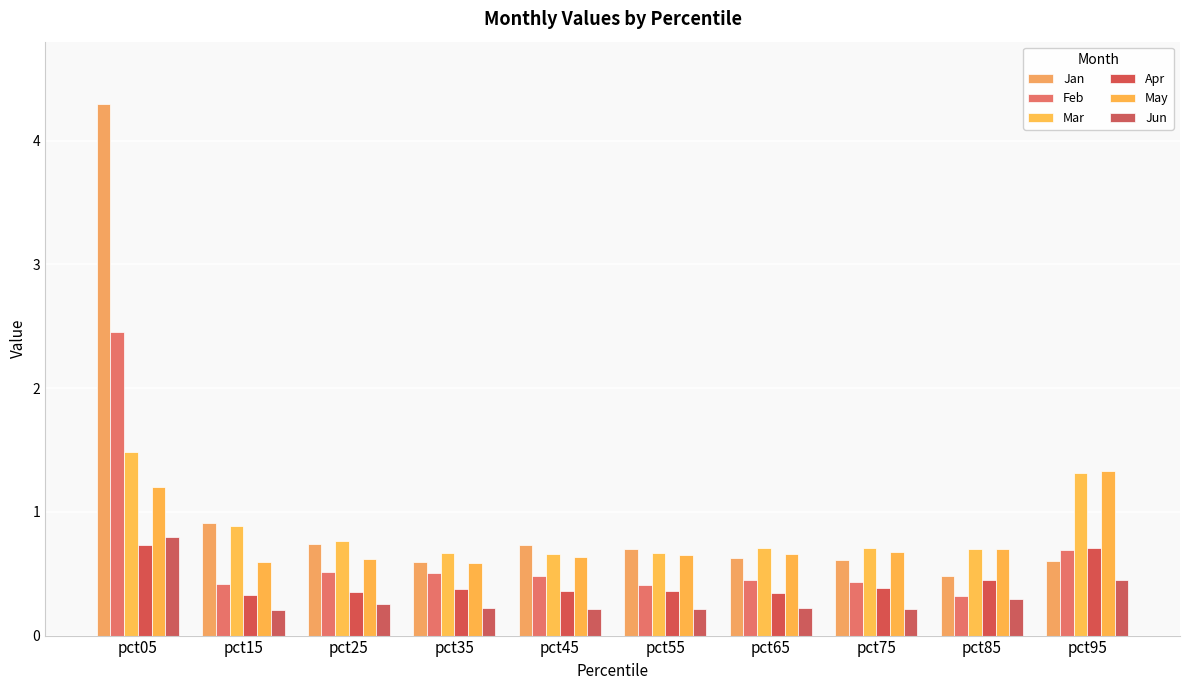

What is the average value of the Jan series?

1.0